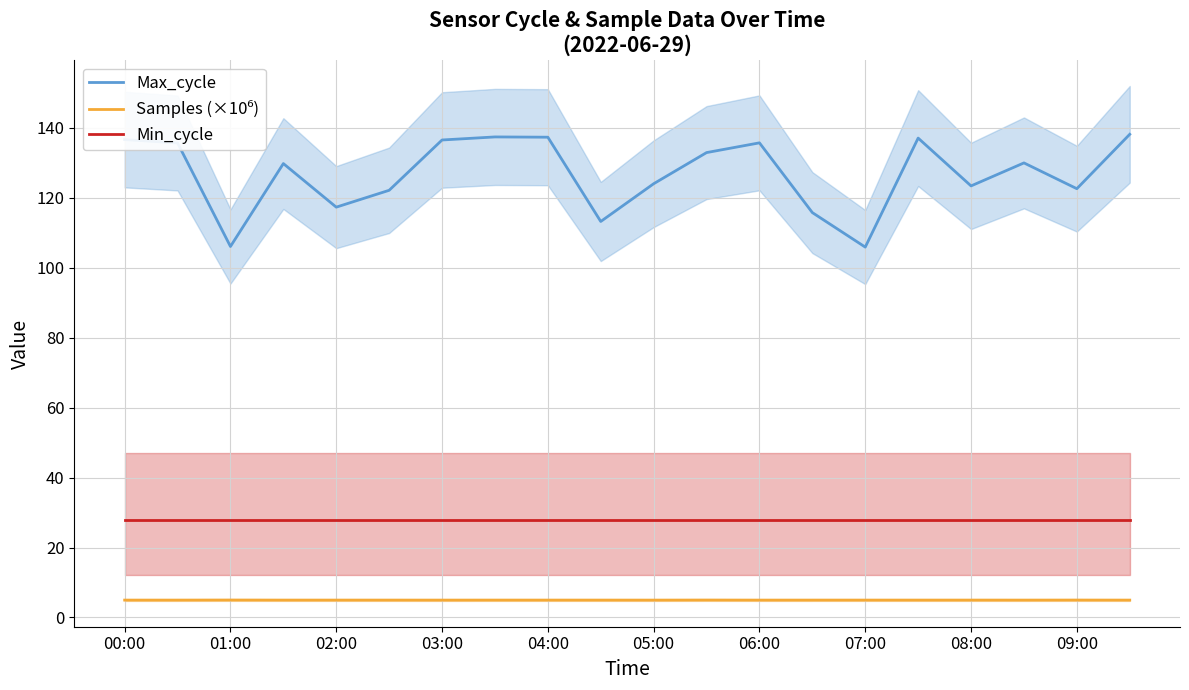

True or false: Min_cycle has a value of 28.0 at 00:00.

True